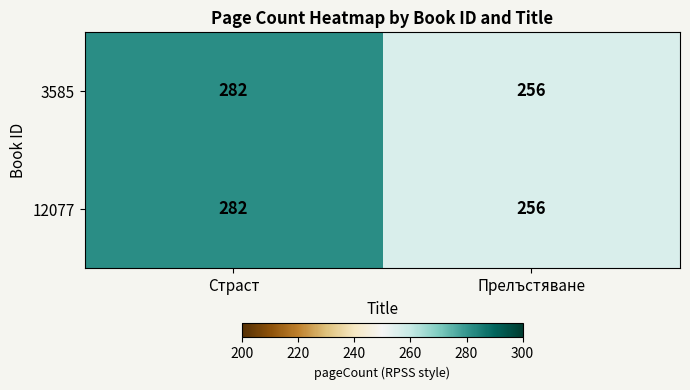

Reading left to right, list all the values displayed in this chart.

3585: Страст=282	Прелъстяване=256
12077: Страст=282	Прелъстяване=256